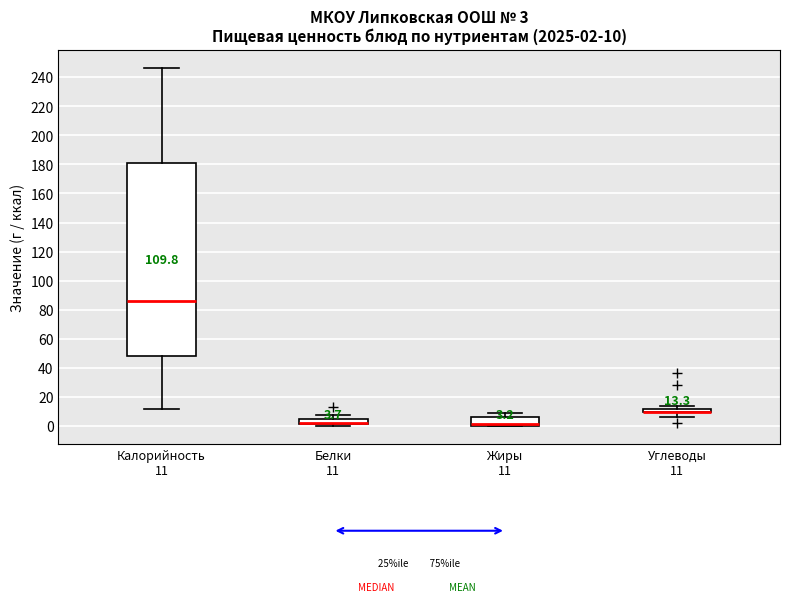

Which box is the tallest, from its lower edge to its upper edge?

Калорийность 11